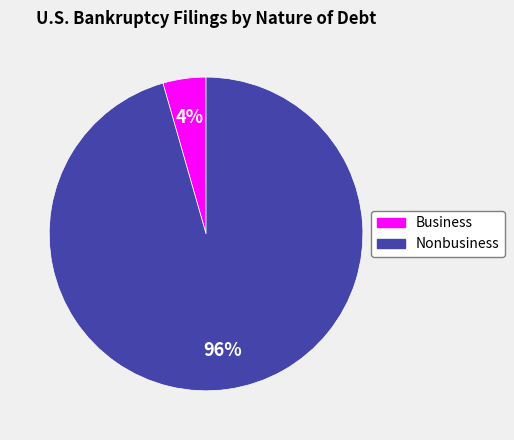

Between Nonbusiness and Business, which is larger?

Nonbusiness